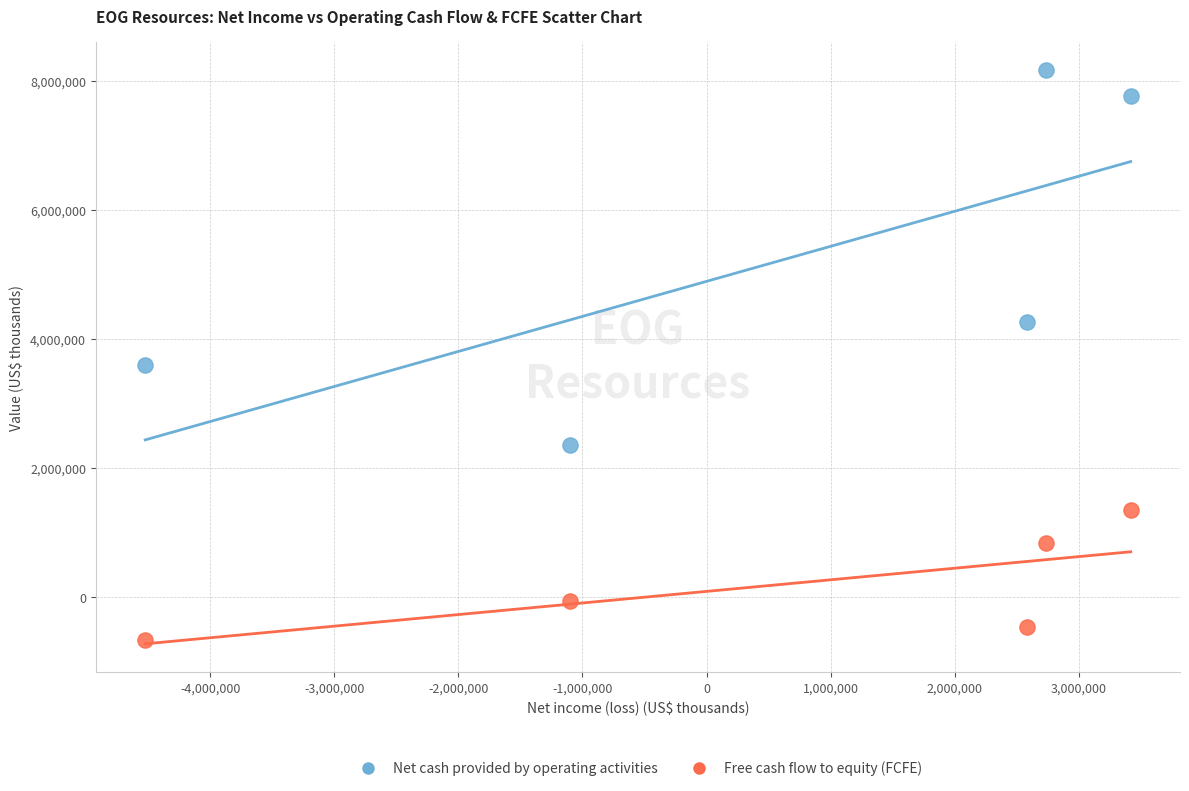

Across all data points, what is the range of Y values (max minus min)?

8837186